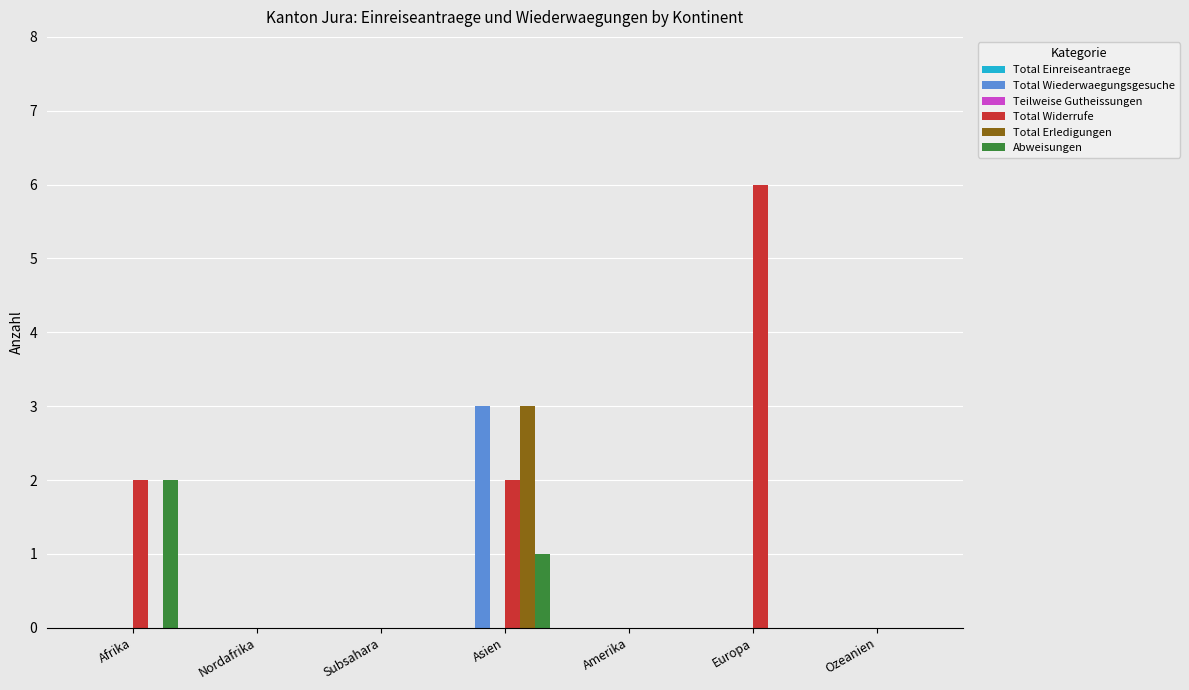

Is the value of Abweisungen at Afrika greater than the value of Total Erledigungen at Europa?

Yes